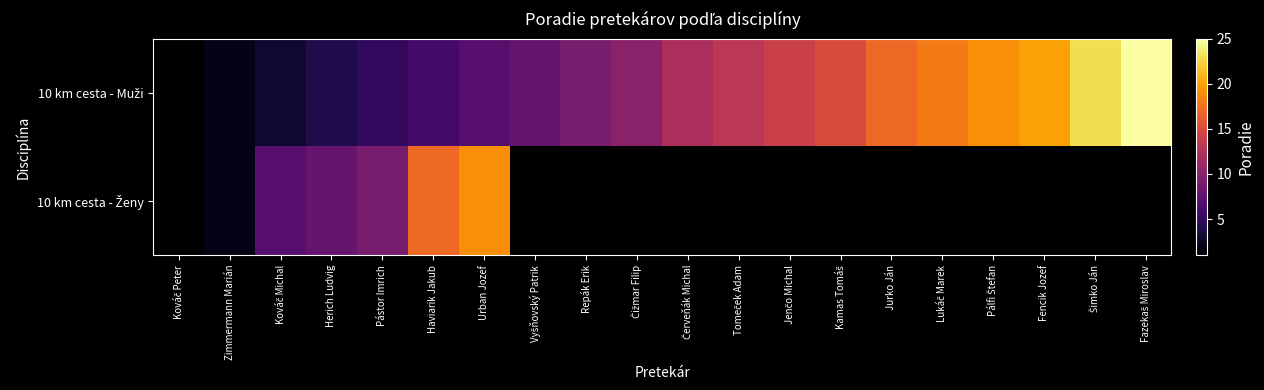

What is the difference between the highest and lowest values at Kováč Michal?

4